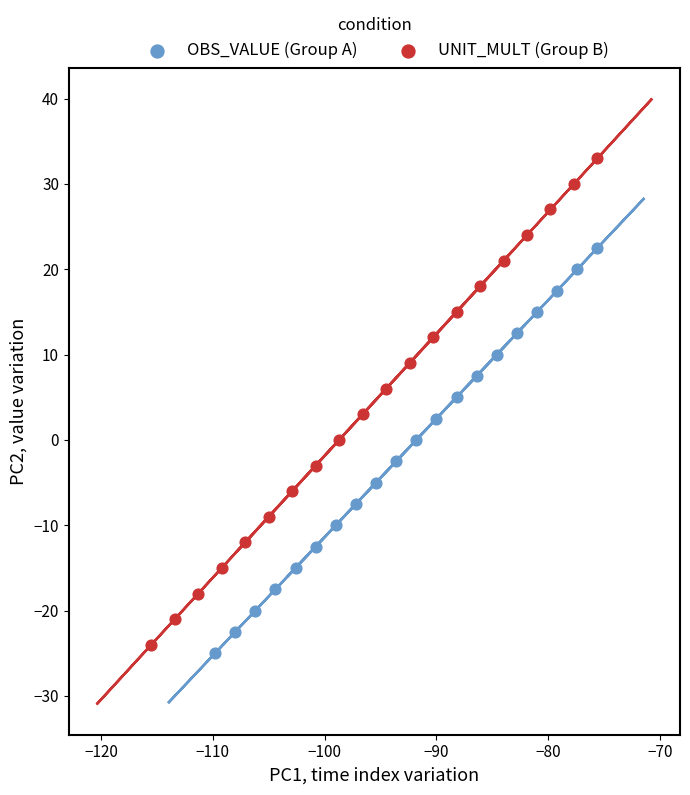

Which series contains the highest Y value?

UNIT_MULT (Group B)